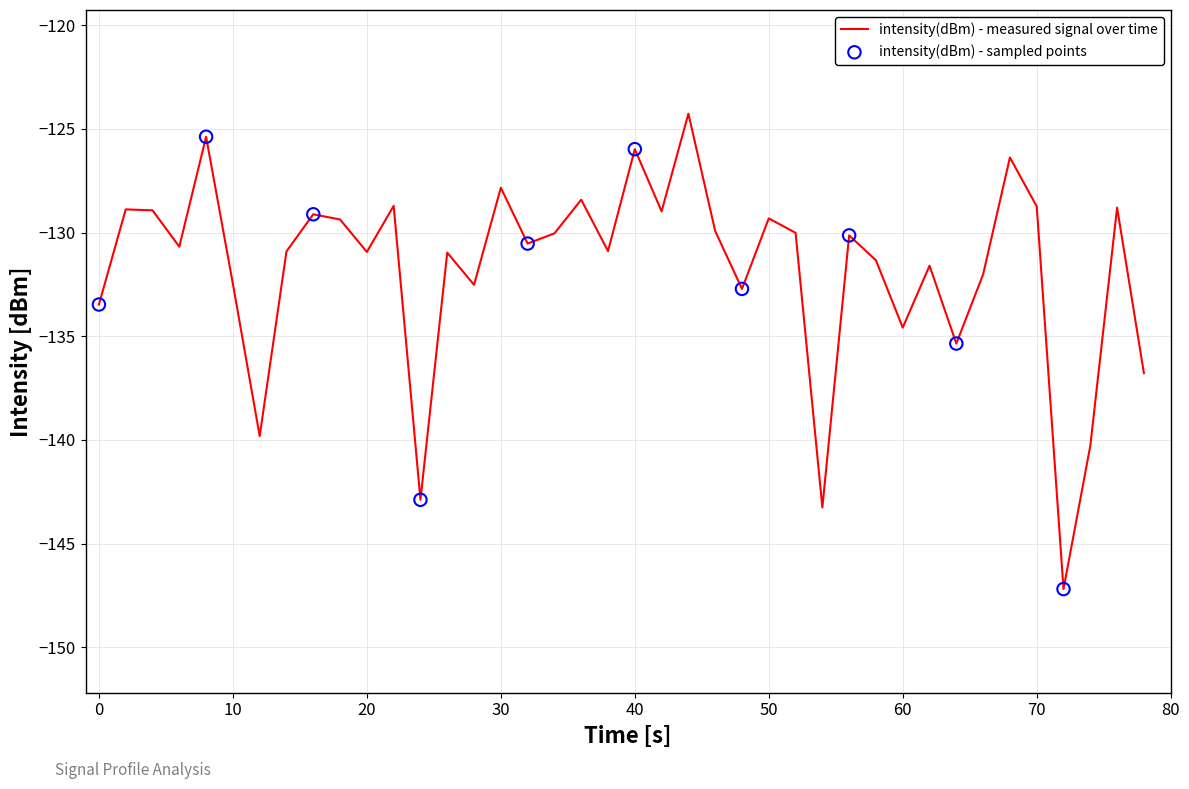

What is the smallest value displayed?

-147.2